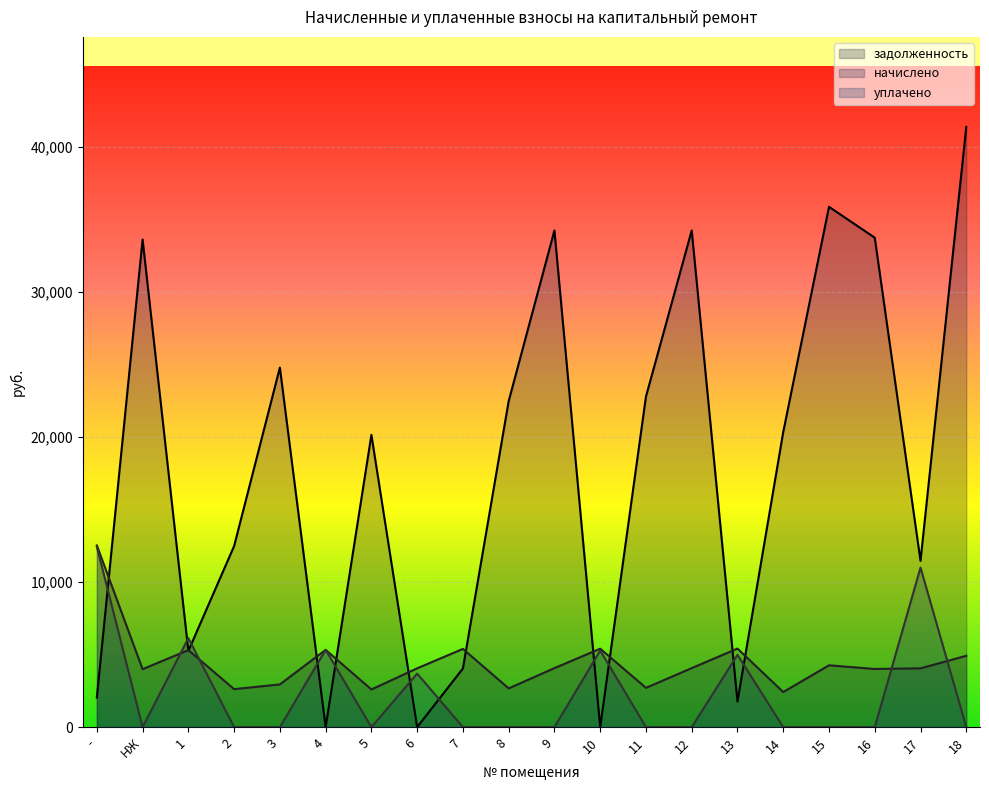

What is the total value across all series at 5?

22749.7